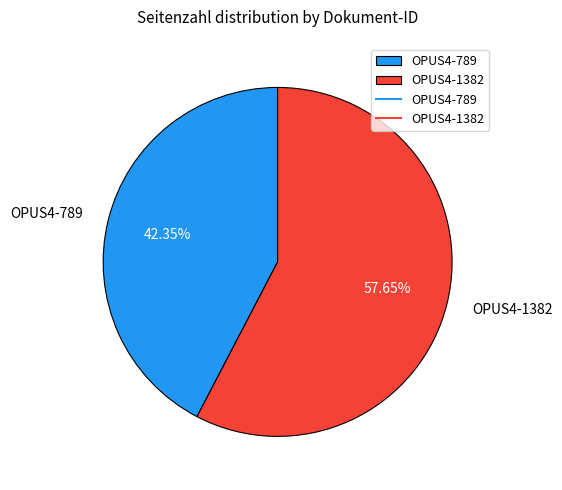

Between OPUS4-1382 and OPUS4-789, which is larger?

OPUS4-1382